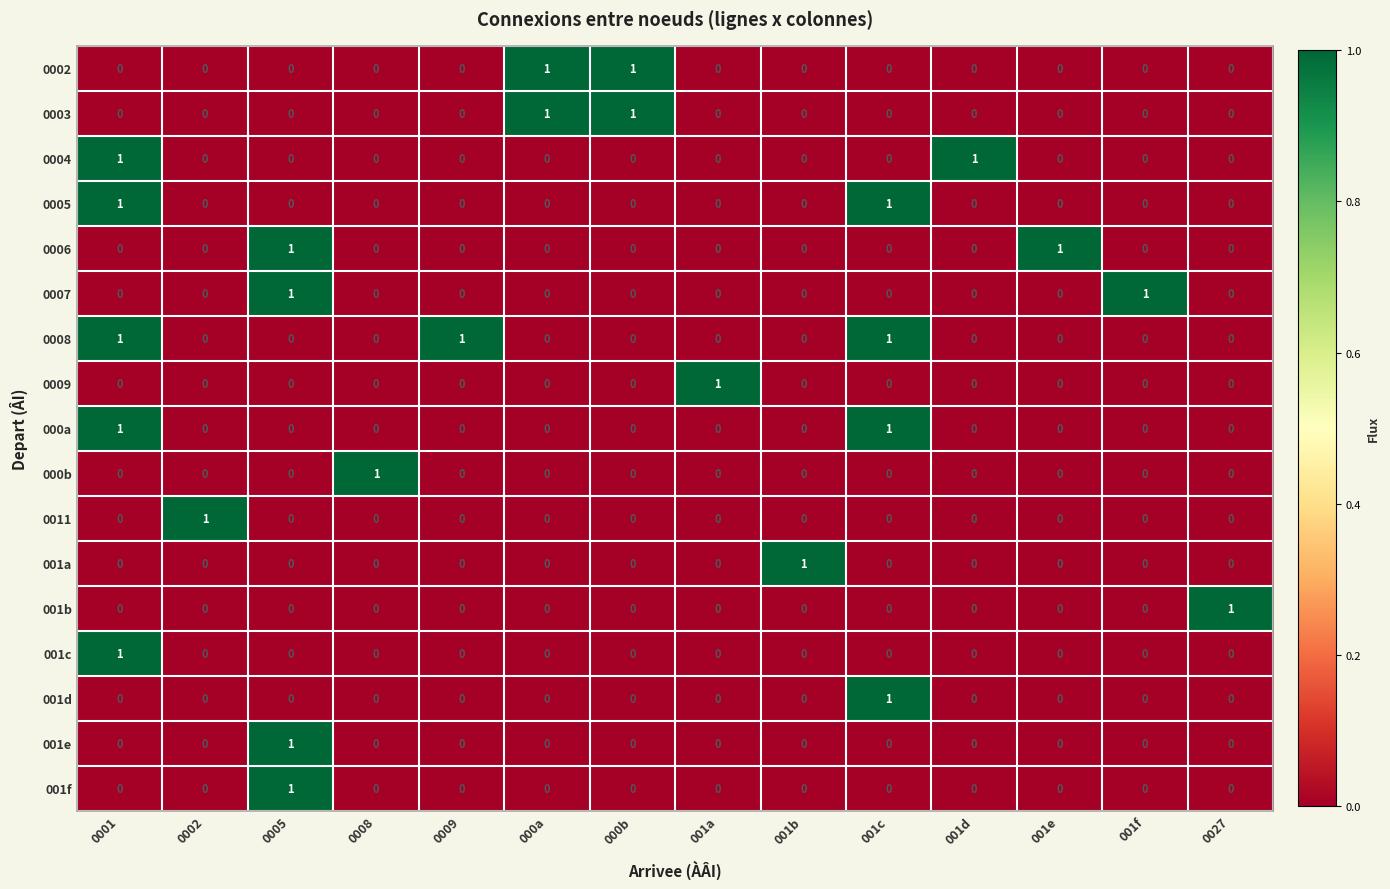

At how many categories does at least one series exceed 0?

14